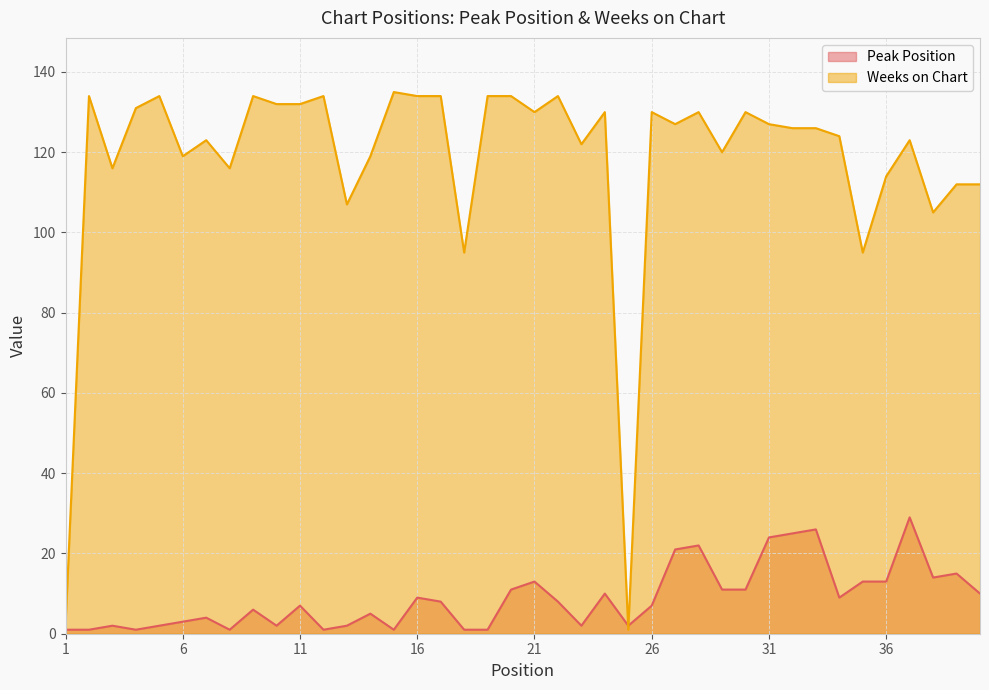

Rank the categories by Weeks on Chart value from highest to lowest.

15, 2, 5, 9, 12, 16, 17, 19, 20, 22, 10, 11, 4, 21, 24, 26, 28, 30, 27, 31, 32, 33, 34, 7, 37, 23, 29, 6, 14, 3, 8, 36, 39, 40, 13, 38, 18, 35, 1, 25